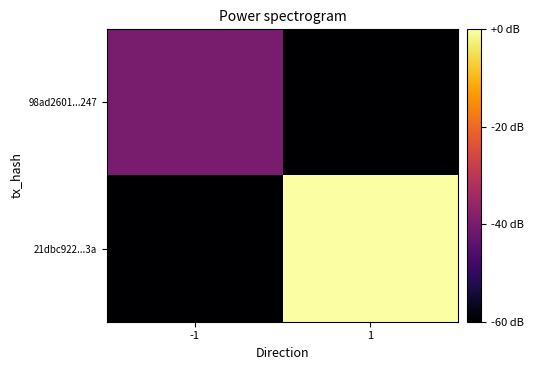

Which has a higher value, 1 or -1?

-1